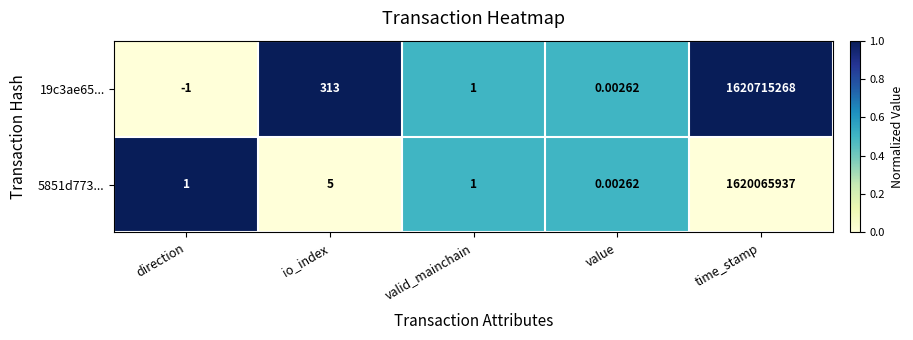

List the labels in order of 19c3ae65... value, smallest first.

direction, value, valid_mainchain, io_index, time_stamp